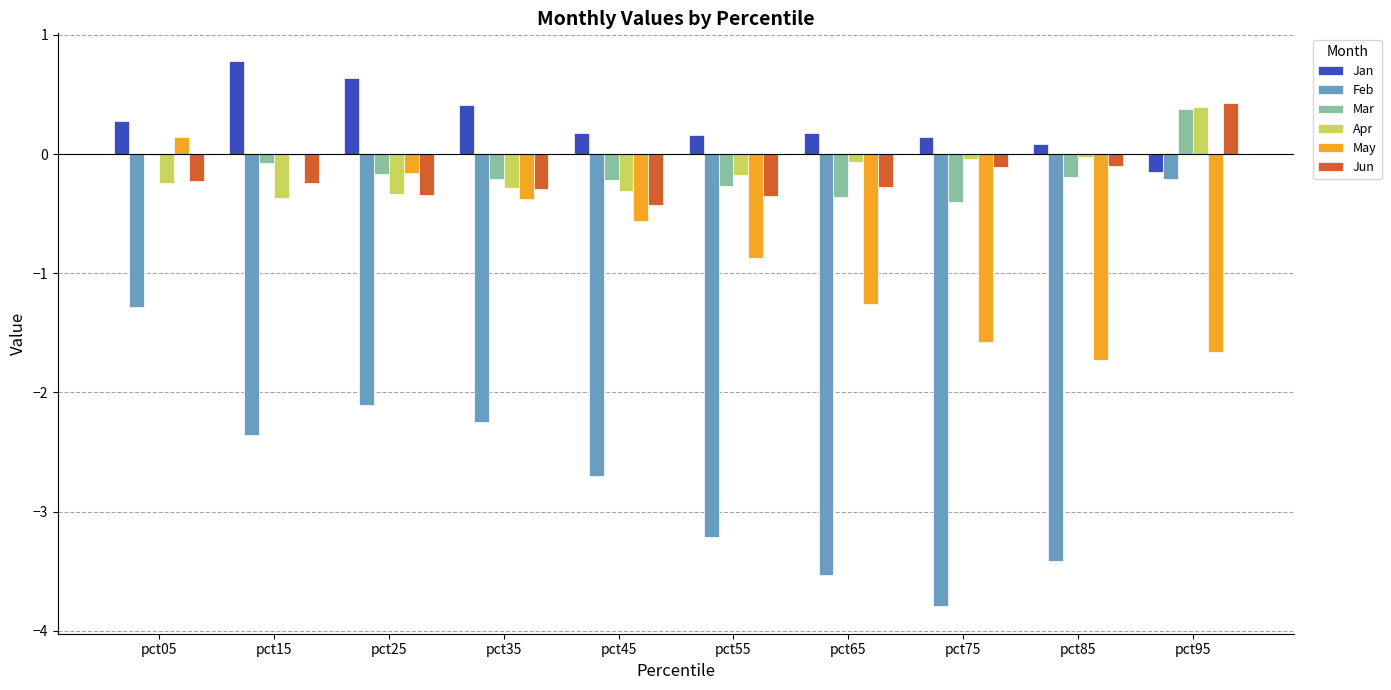

The May series shows -0.2 at pct25. True or false?

True